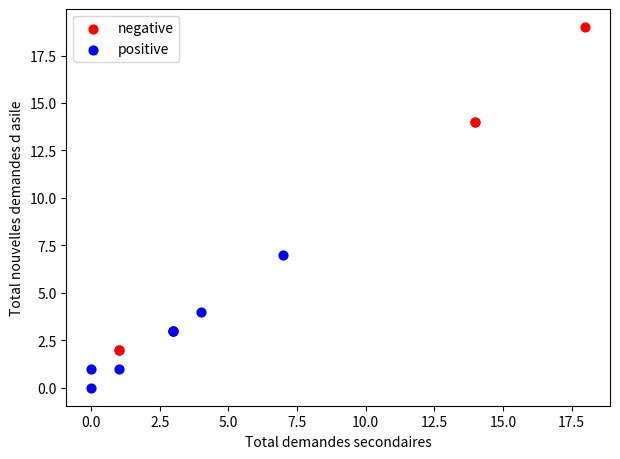

Which series contains the highest Y value?

negative